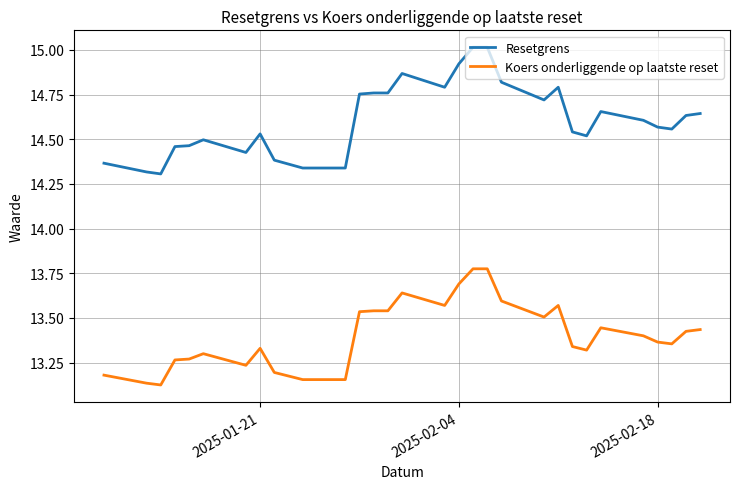

True or false: Resetgrens and Koers onderliggende op laatste reset intersect in this chart.

False